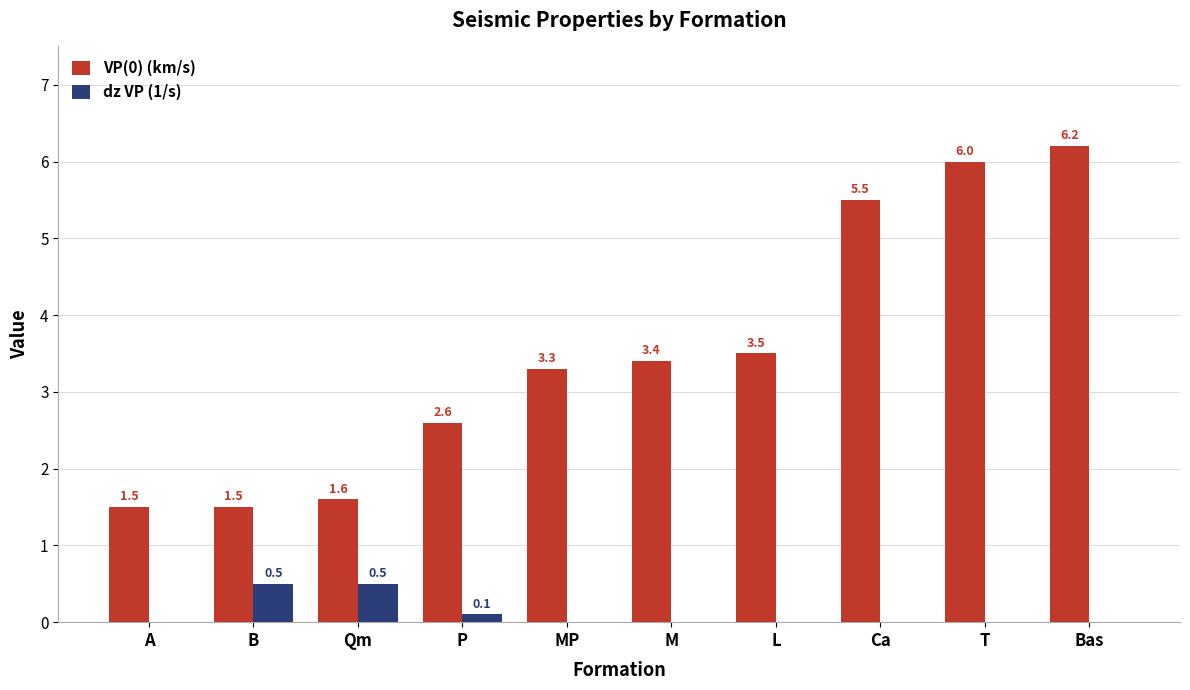

What are all the series names shown in the legend?

VP(0) (km/s), dz VP (1/s)